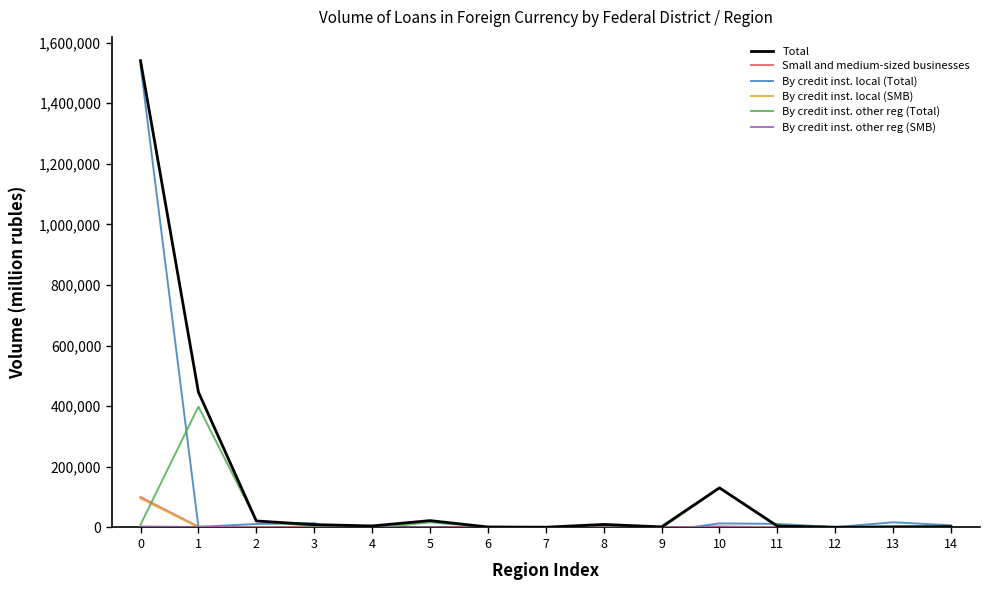

How many values in Small and medium-sized businesses are above zero?

11